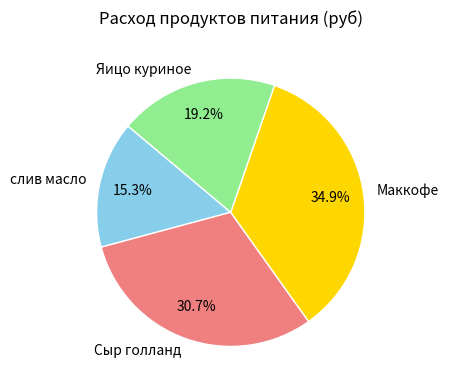

To the nearest percent, what percentage of the pie is Маккофе?

35%